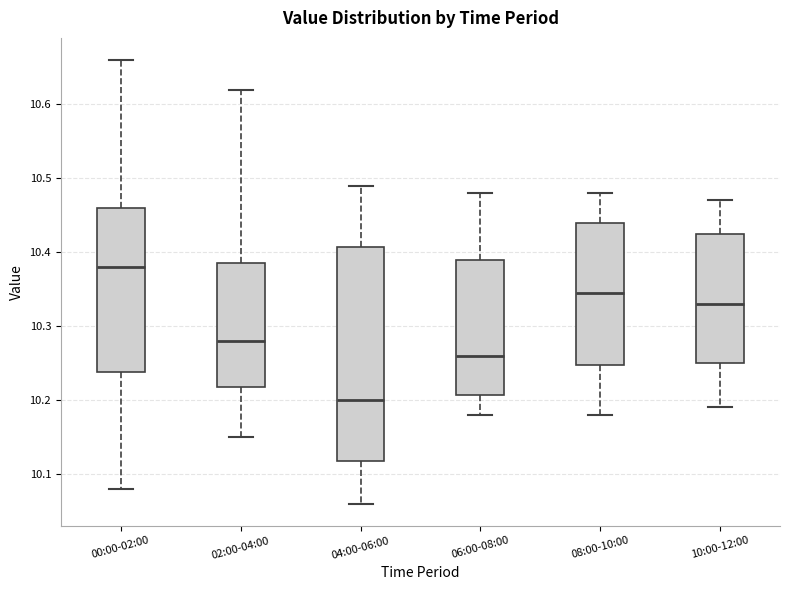

Reading left to right, read every box against the y-axis: the position of its median line, the range the box covers, and the ends of its whiskers. The values are not printed on the chart, so give them approximately, as read against the axis.

00:00-02:00: median 10.38, box 10.24 to 10.46, whiskers 10.08 to 10.66
02:00-04:00: median 10.28, box 10.22 to 10.39, whiskers 10.15 to 10.62
04:00-06:00: median 10.20, box 10.12 to 10.41, whiskers 10.06 to 10.49
06:00-08:00: median 10.26, box 10.21 to 10.39, whiskers 10.18 to 10.48
08:00-10:00: median 10.35, box 10.25 to 10.44, whiskers 10.18 to 10.48
10:00-12:00: median 10.33, box 10.25 to 10.43, whiskers 10.19 to 10.47